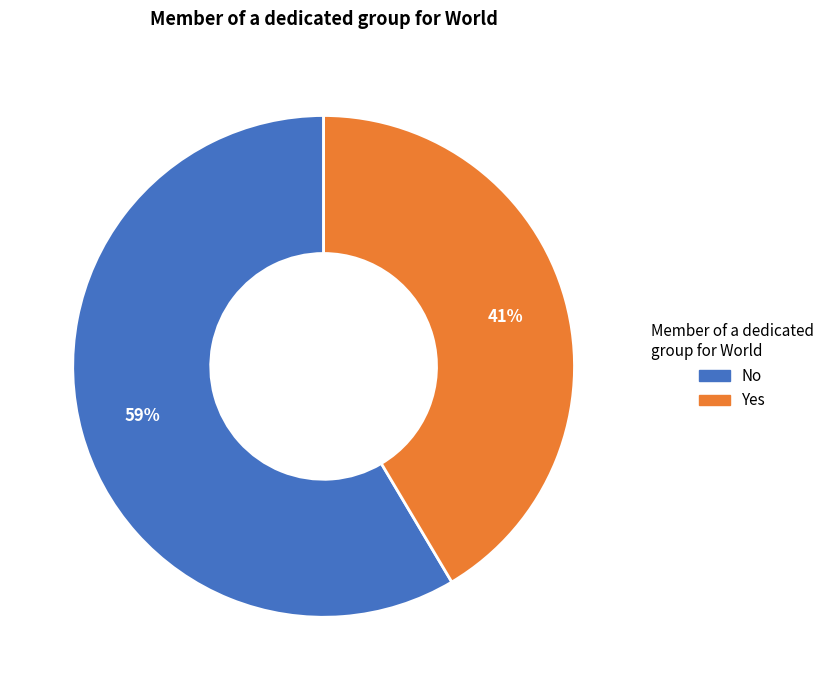

How many segments does this pie chart have?

2